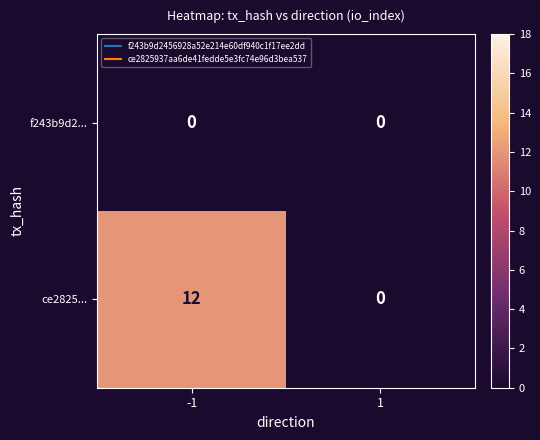

Which category has the highest value across all series?

-1